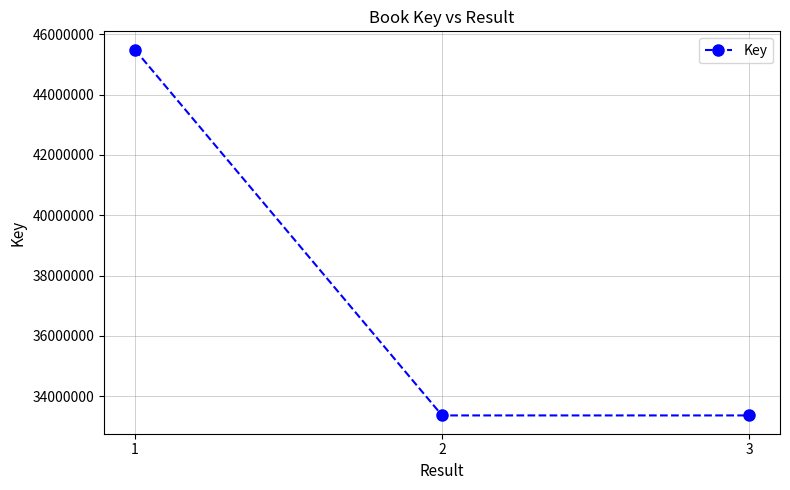

At which label does the data first exceed 33365593?

1